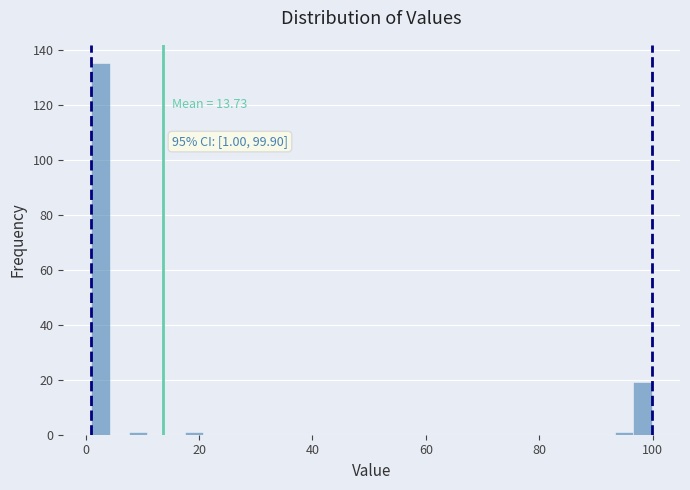

Read against the x-axis, roughly where is the centre of the tallest bar?

2